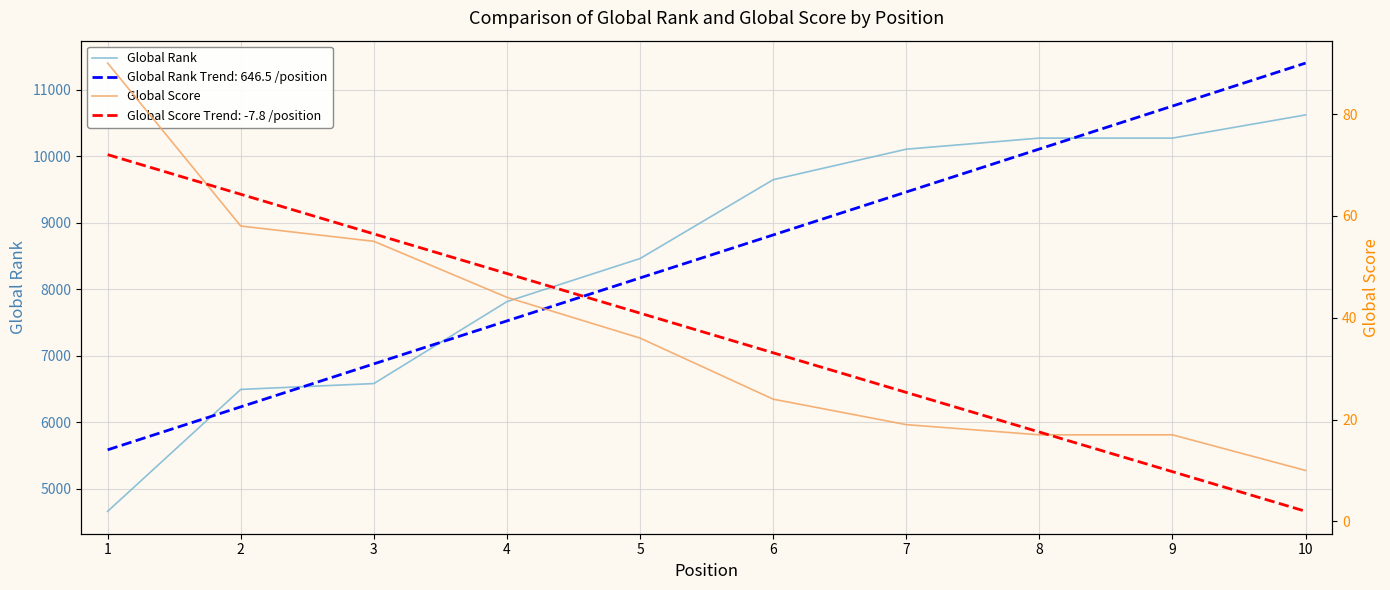

At which label does Global Score reach its minimum?

10